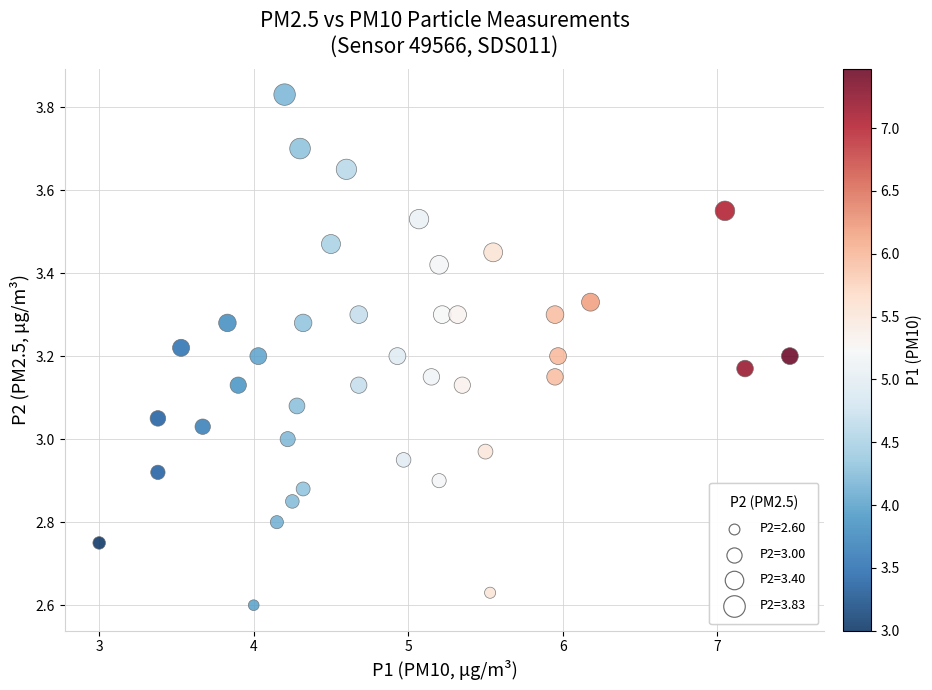

What is the range of Y values (max minus min)?

1.2